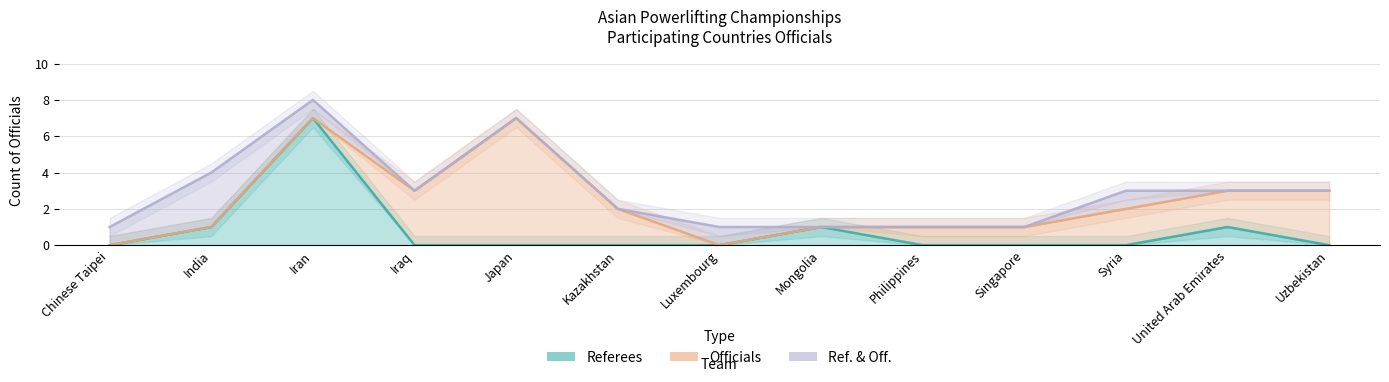

Rank the series at Kazakhstan from lowest to highest value.

Referees, Ref. & Off., Officials